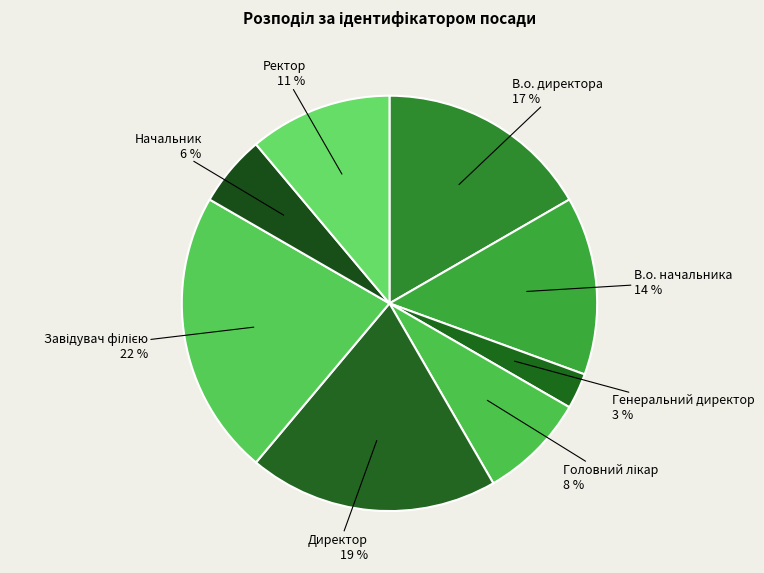

Which has a higher value, Генеральний директор or В.о. директора?

В.о. директора